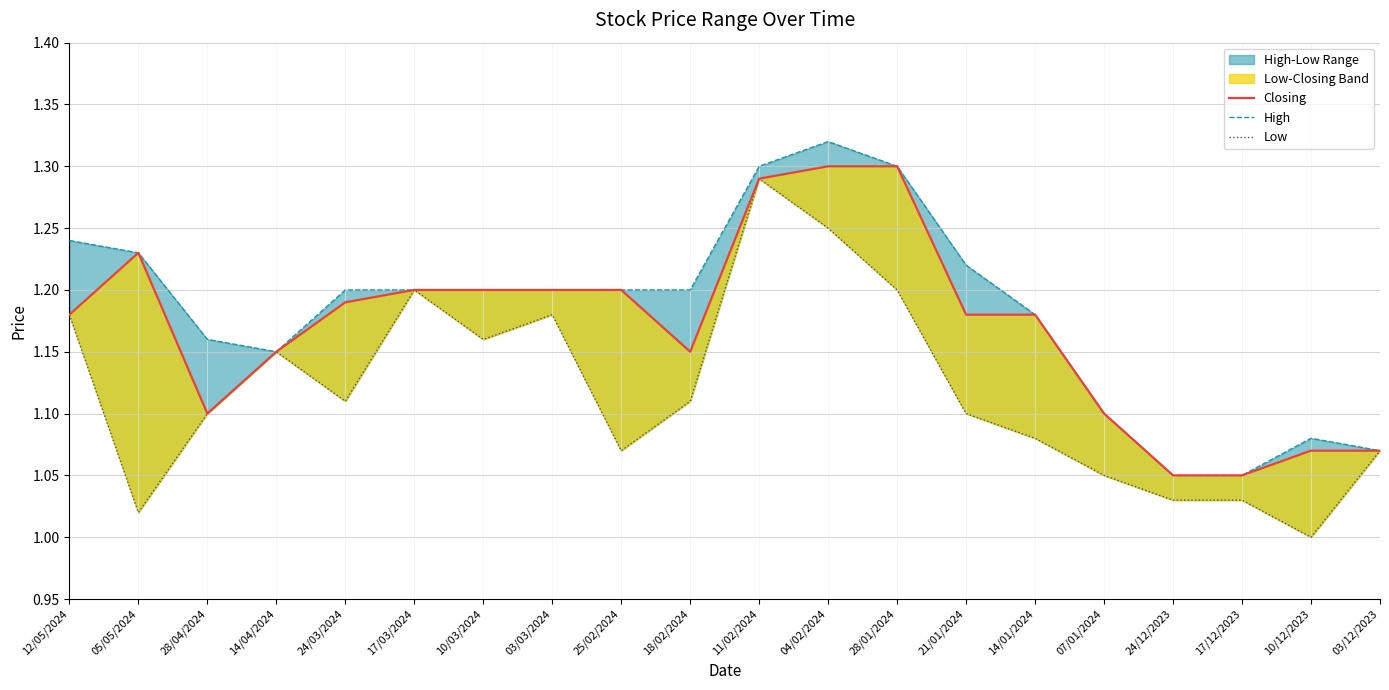

Which label corresponds to the largest value in the chart?

04/02/2024